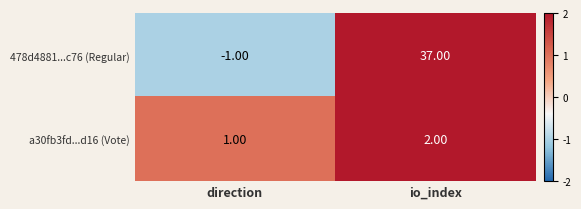

Where is 478d4881...c76 (Regular) nearest to the value 18?

direction